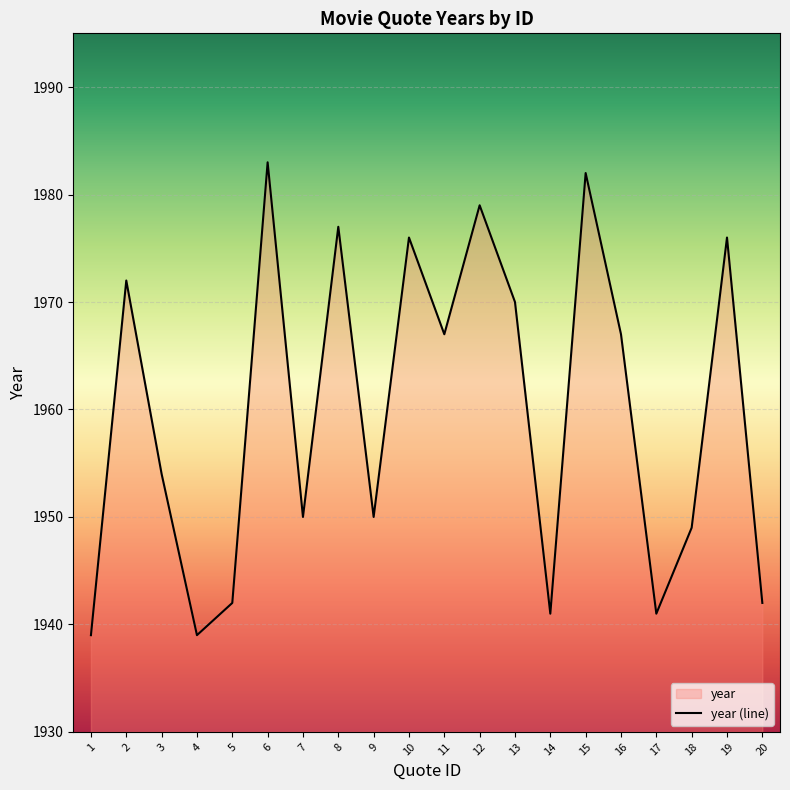

How many values are below 1967?

10